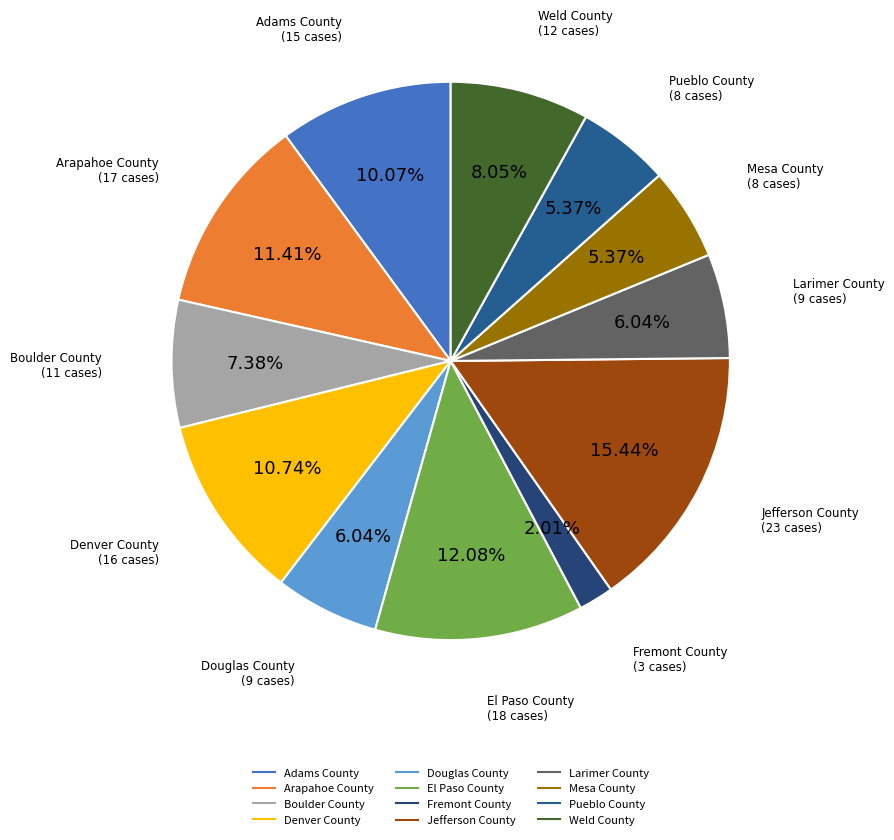

The Jefferson County slice represents 15% of the pie. True or false?

True